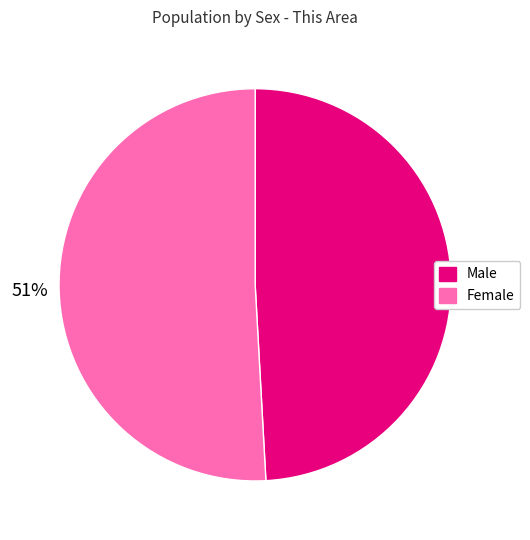

To the nearest percent, what portion does Female represent?

51%